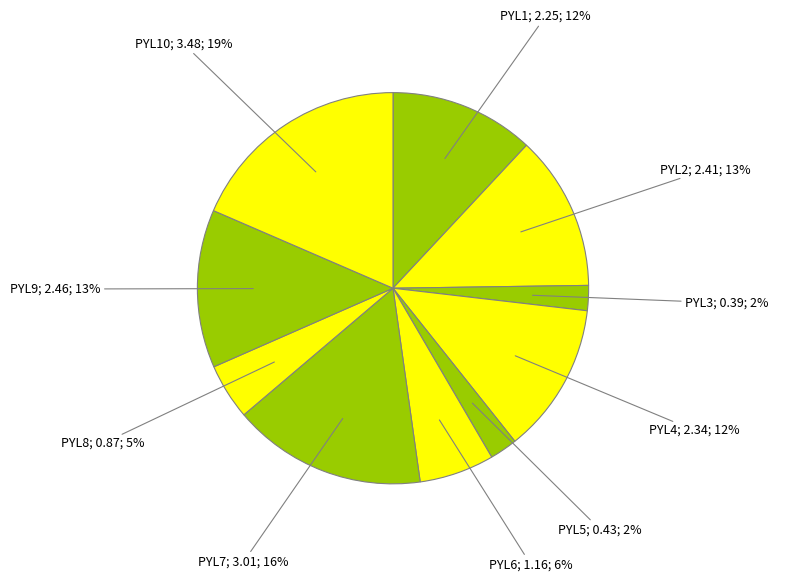

To the nearest percent, what is the average slice percentage?

10%